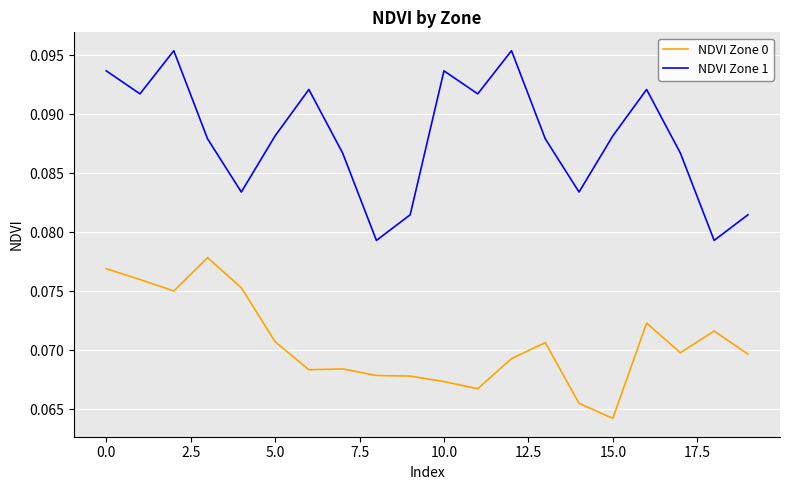

What is the sum of all NDVI Zone 0 values?

1.4